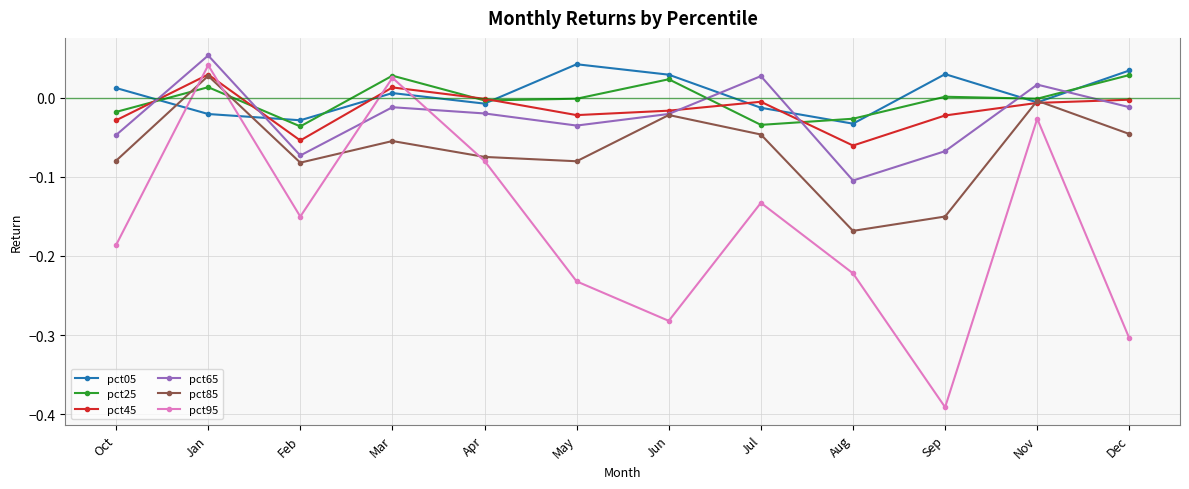

True or false: pct45 has more than 1 interior local peaks.

True